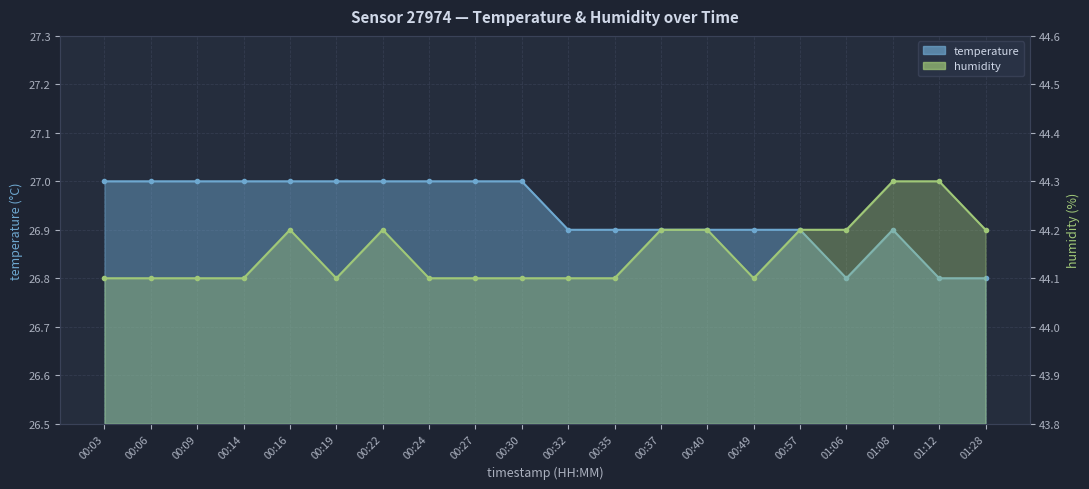

What is the average value of the humidity series?

44.2